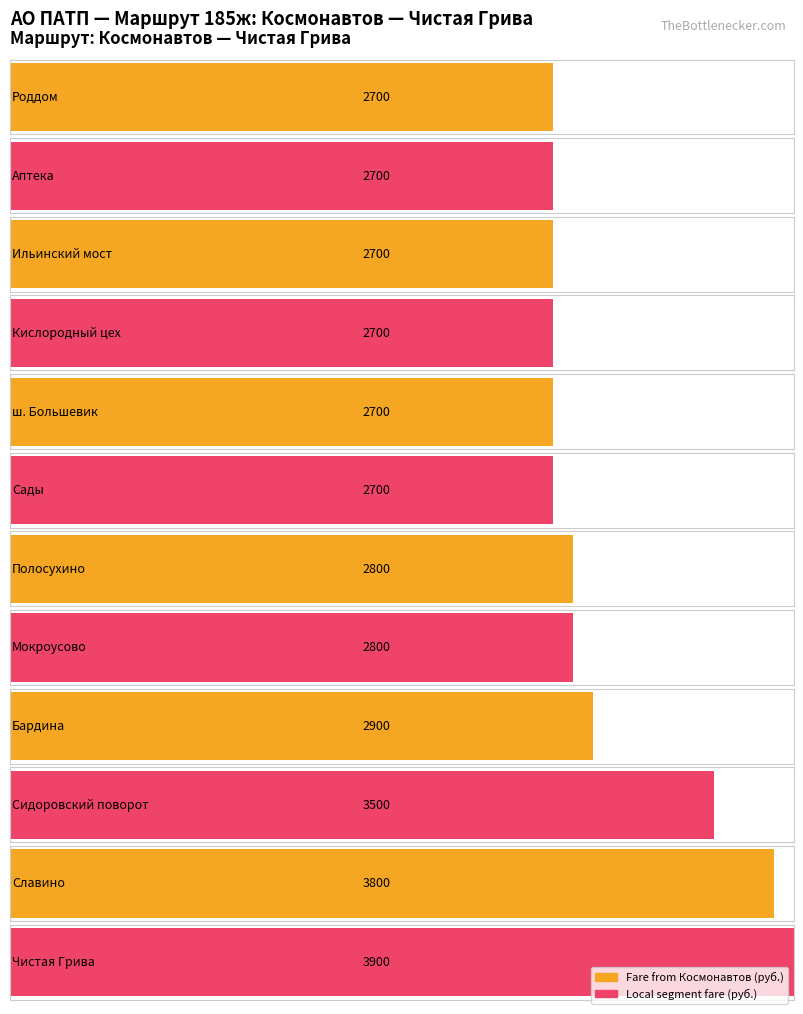

Is it true that Local segment fare equals 2700 at Ильинский мост?

True